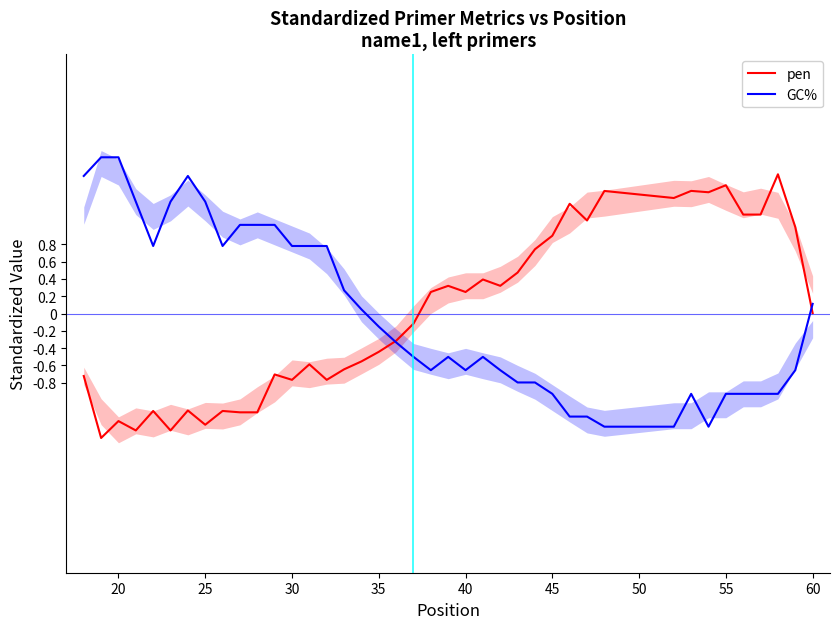

What is the difference between the second highest and minimum values in the pen series?

2.9